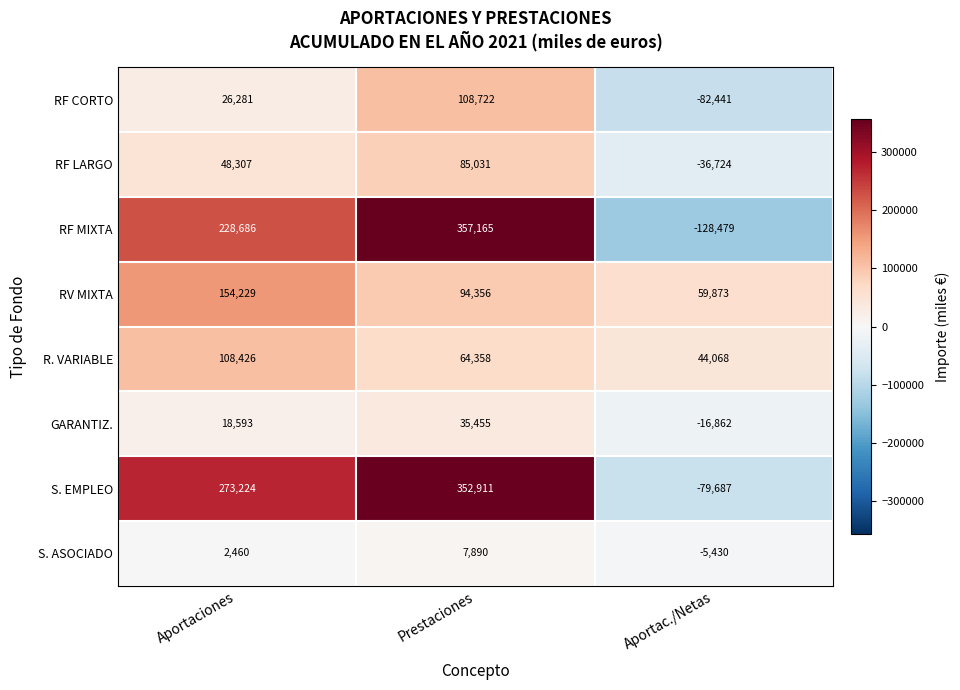

How many GARANTIZ. values are between -16862 and 35455?

3